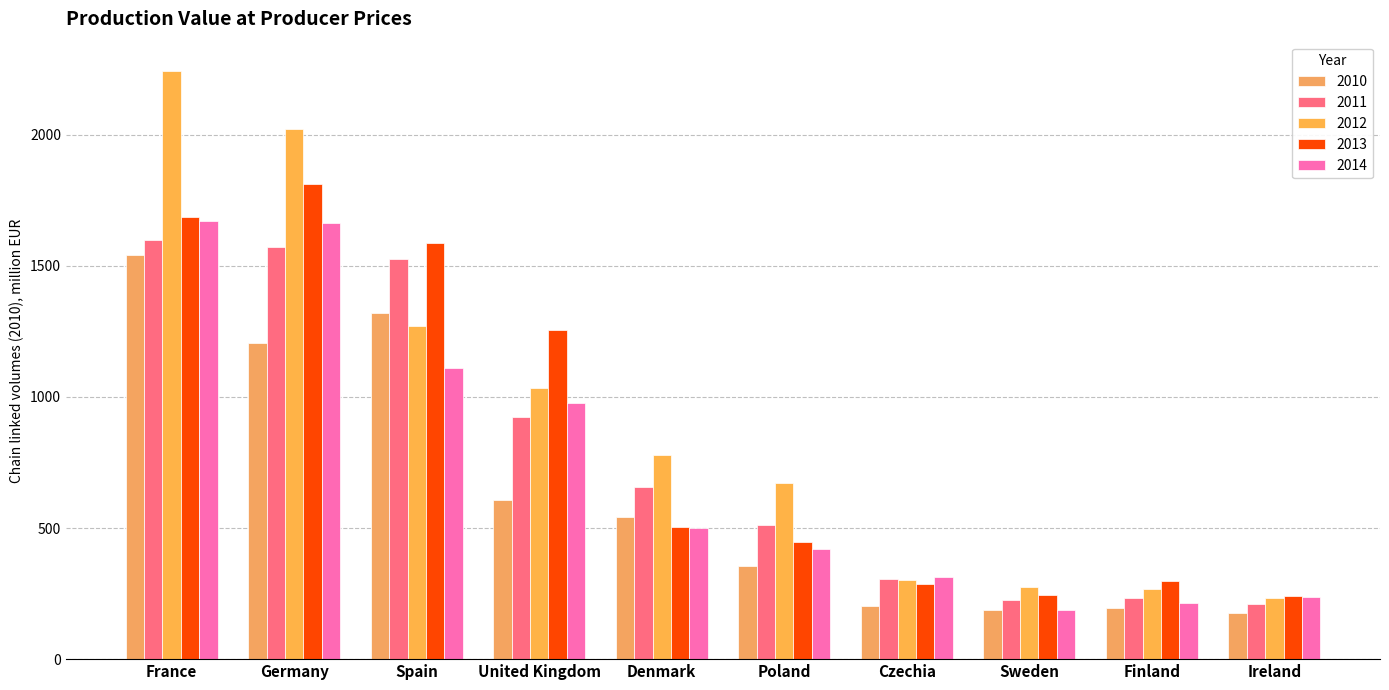

How many data points in 2014 are above 501?

5